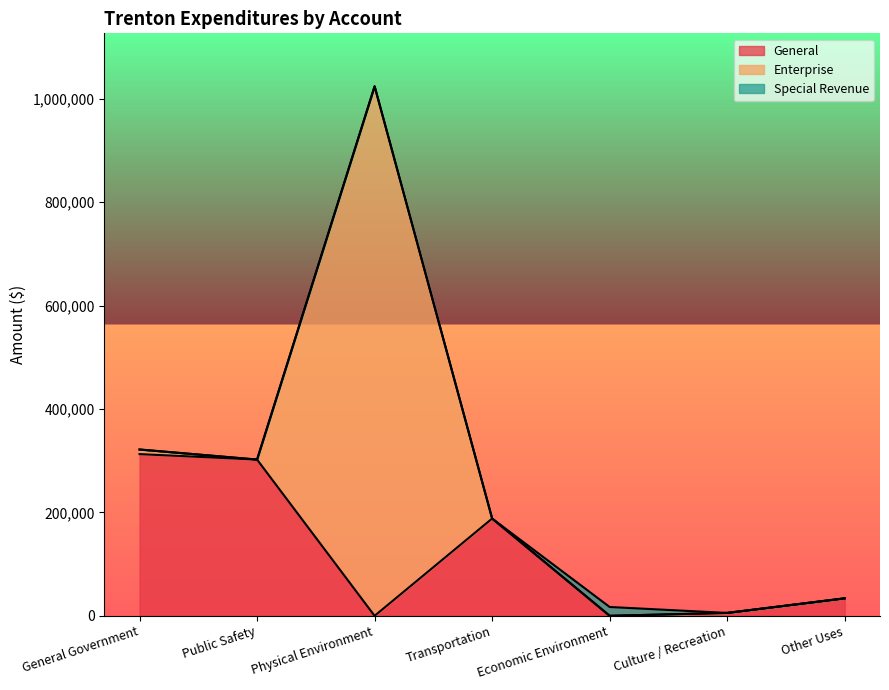

What is the label of the 2nd point from the left?

Public Safety